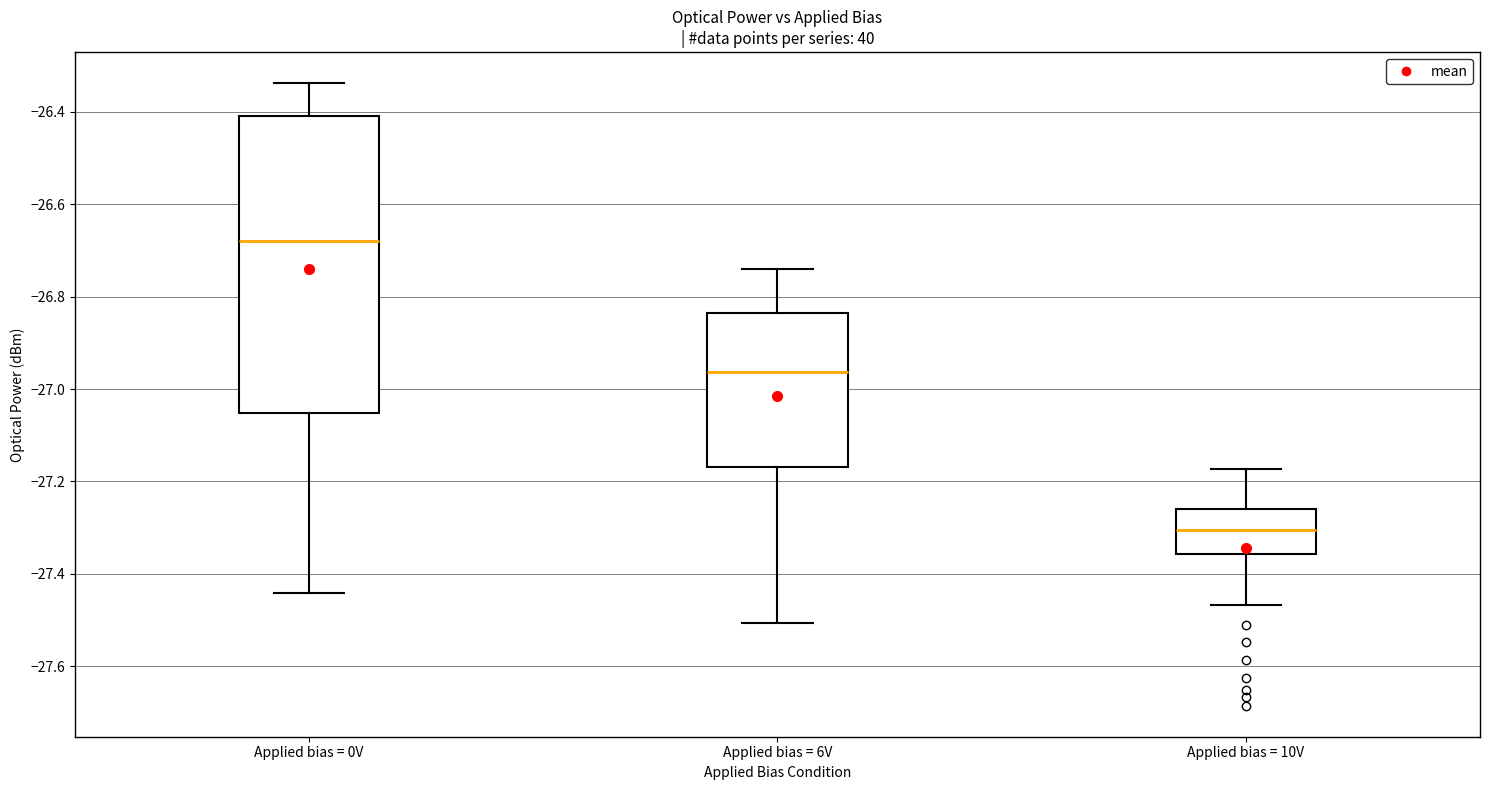

Where does the median line of the box for Applied bias = 10V sit on the y-axis? The values are not printed on the chart, so give them approximately, as read against the axis.

-27.30